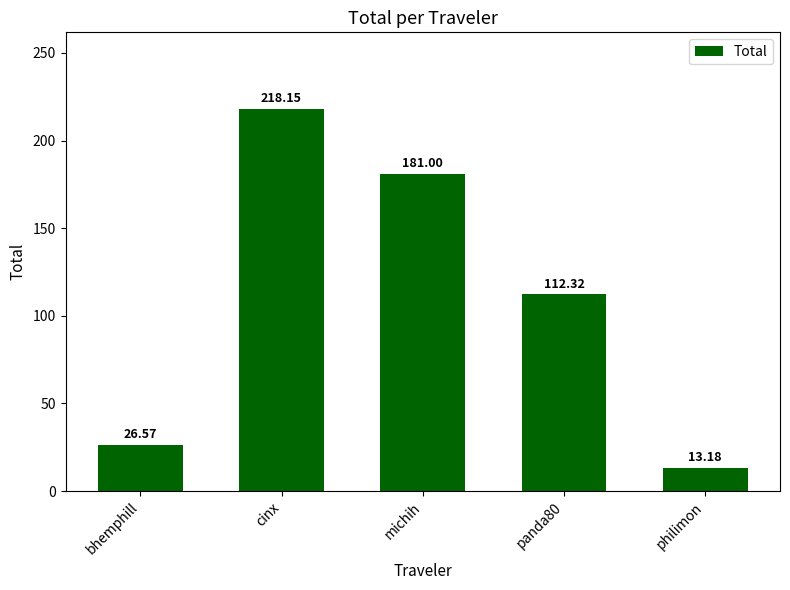

Is it true that the value at michih is 235.5?

False